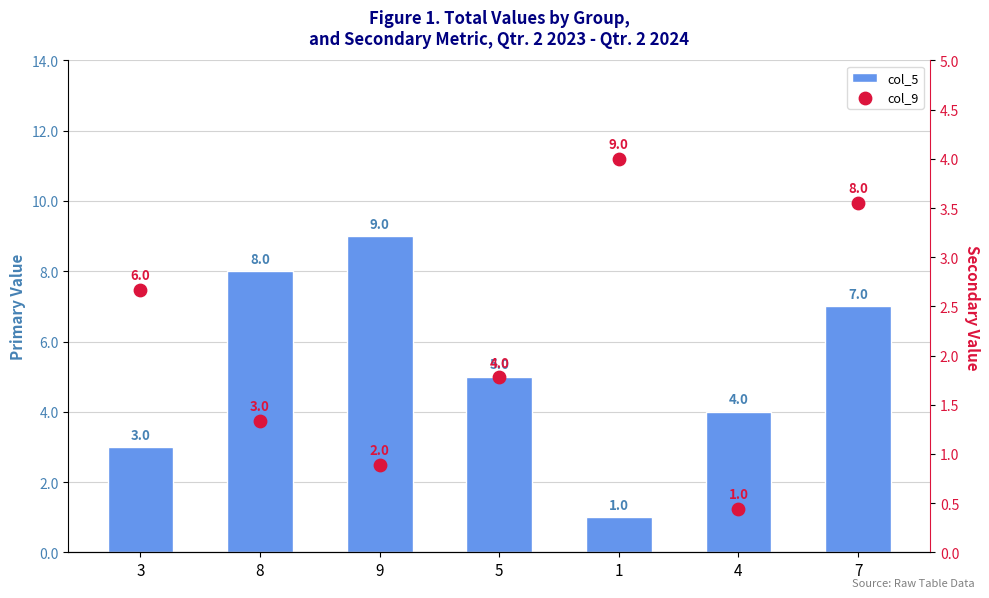

Which series contains the lowest Y value?

col_9